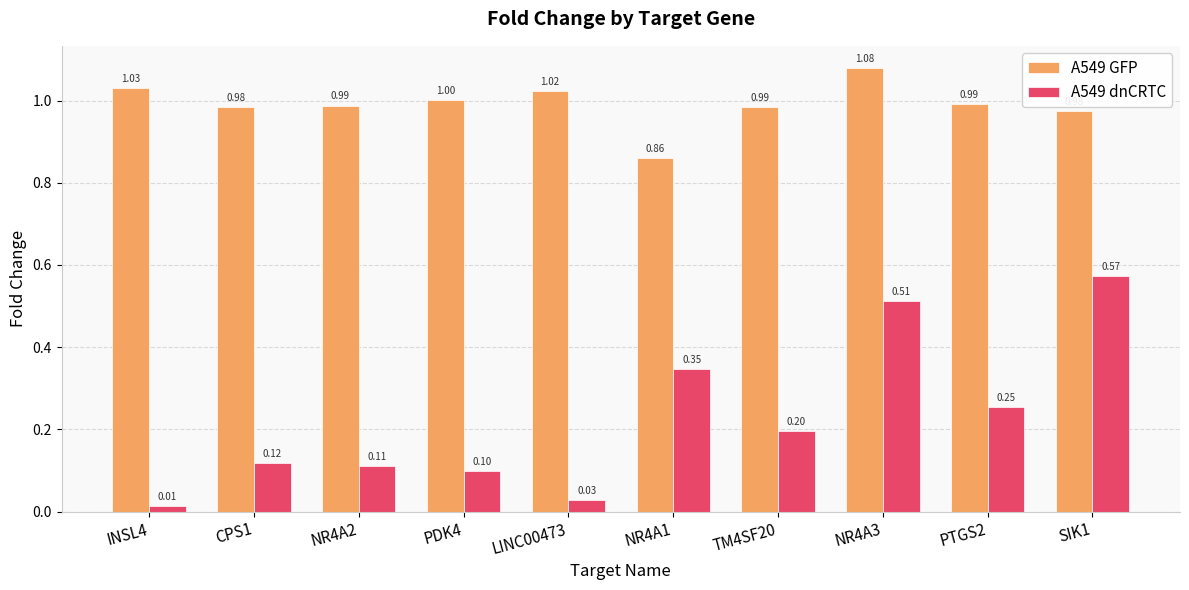

At which label does A549 dnCRTC reach its peak?

SIK1